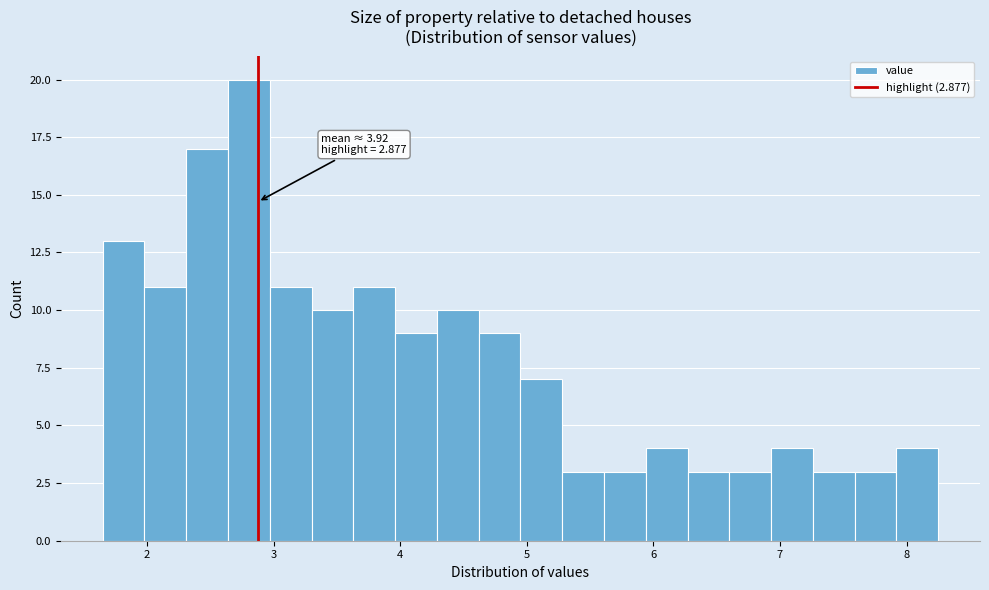

Around what value on the x-axis is the tallest bar? Give the approximate position of its centre, as read against the axis.

2.8